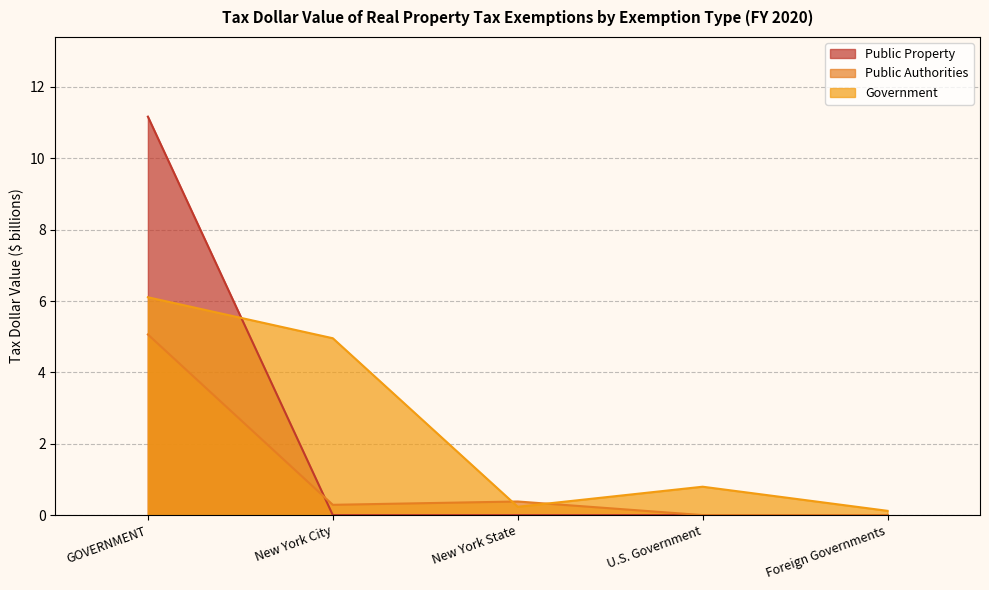

At which label does Public Authorities reach its minimum?

U.S. Government